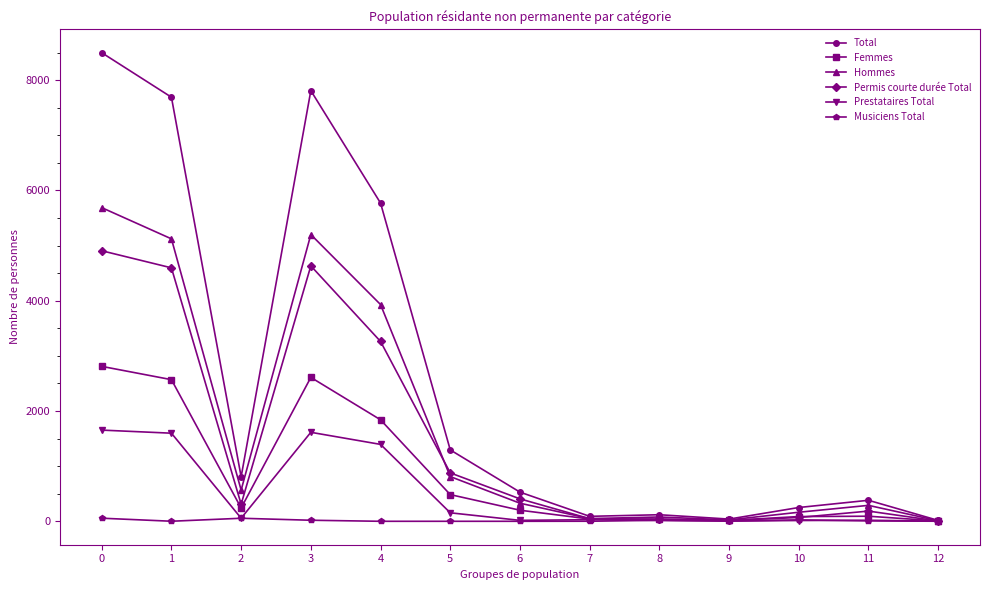

List the series in order of their peak value, lowest first.

Musiciens Total, Prestataires Total, Femmes, Permis courte durée Total, Hommes, Total